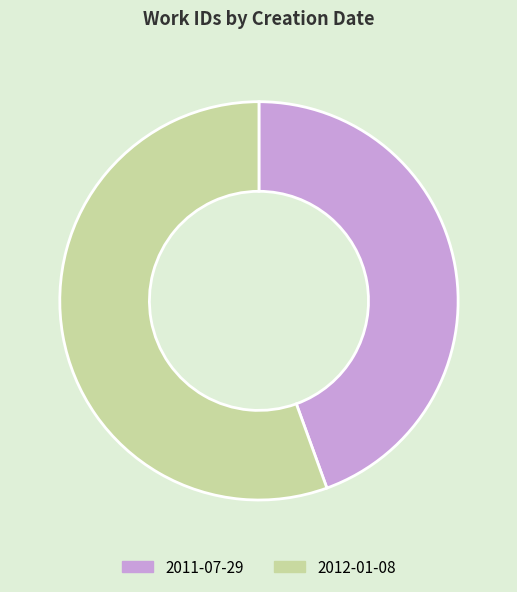

Rank the categories by value from lowest to highest.

2011-07-29, 2012-01-08